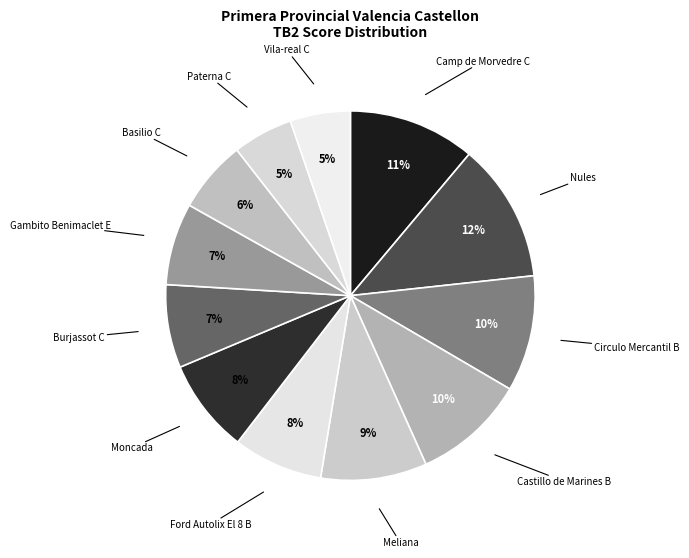

Is it true that Castillo de Marines B is 10% of the pie?

True